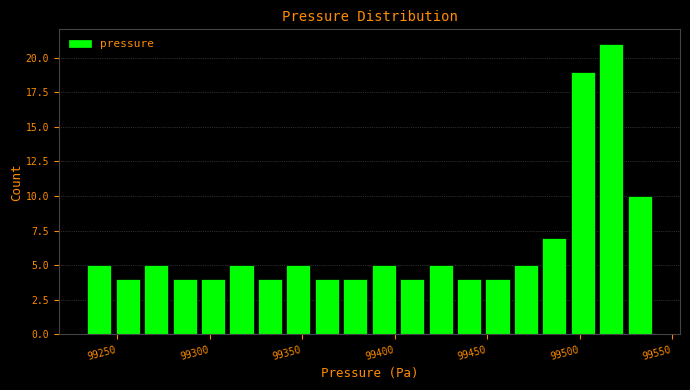

Around what value on the x-axis is the tallest bar? Give the approximate position of its centre, as read against the axis.

99515